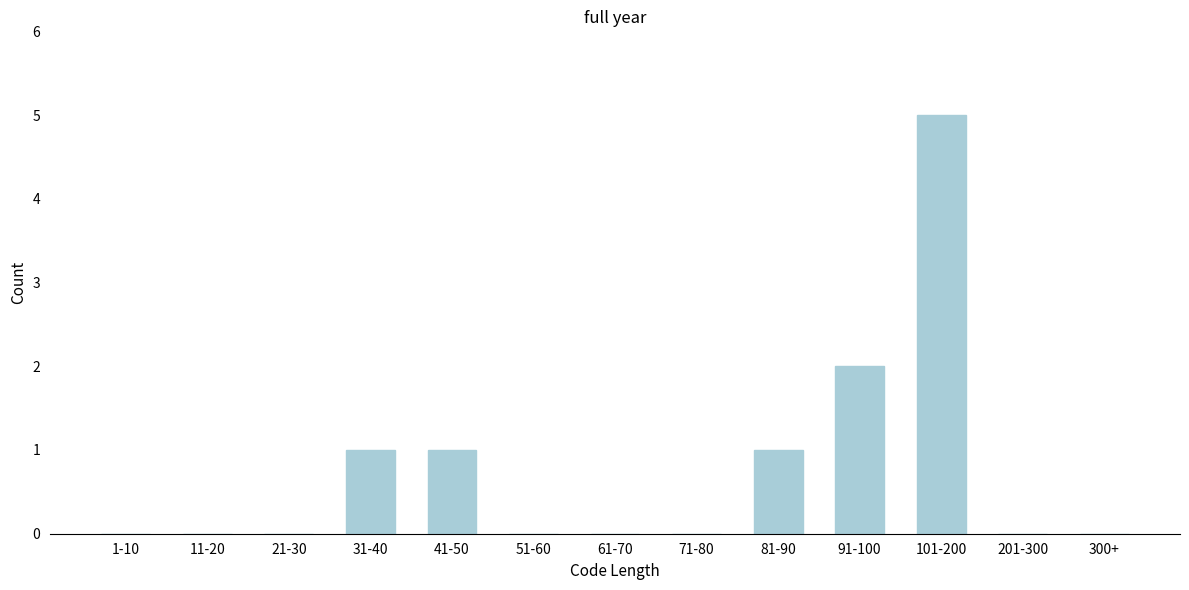

Reading left to right, list all the values displayed in this chart.

1-10=0	11-20=0	21-30=0	31-40=1	41-50=1	51-60=0	61-70=0	71-80=0	81-90=1	91-100=2	101-200=5	201-300=0	300+=0